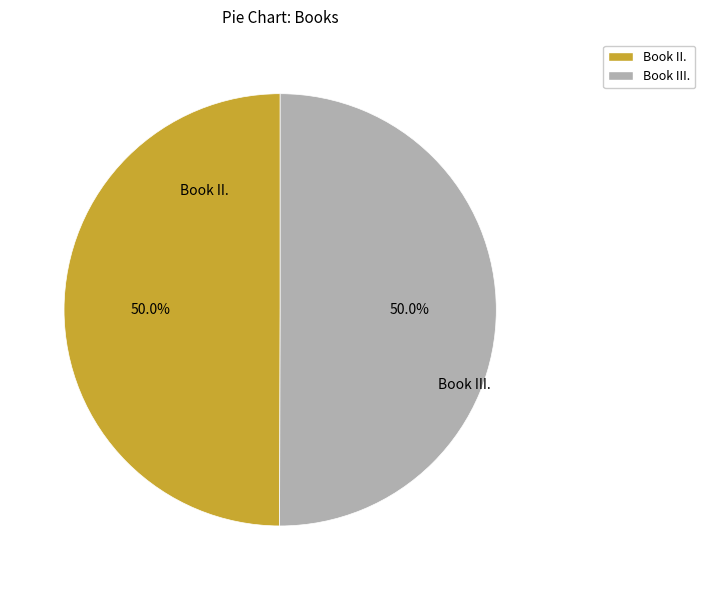

Approximately how many times larger is the value at Book II. compared to Book III.?

1.0